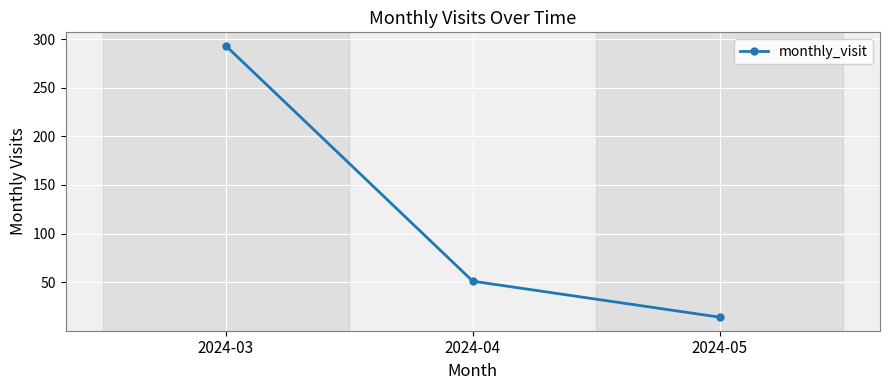

Reading right to left, transcribe all the data shown in this chart.

14	51	293